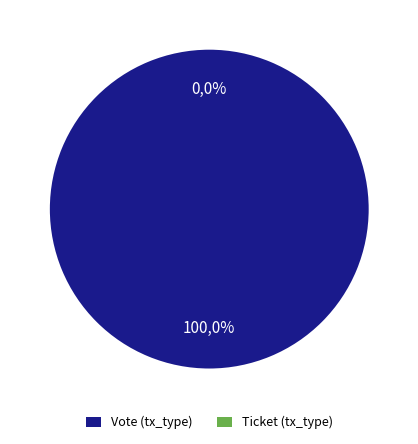

To the nearest percent, what is the difference between the Vote (tx_type) and Ticket (tx_type) slice percentages?

100%